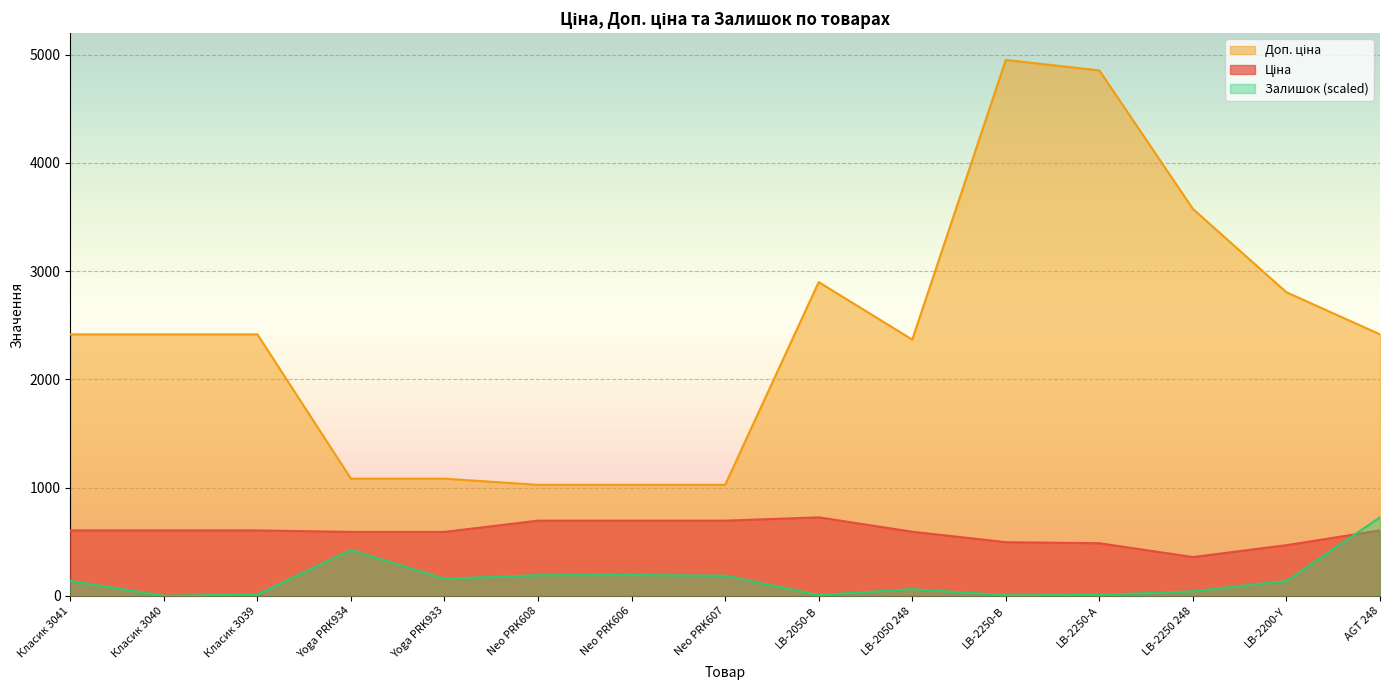

At how many categories does at least one series exceed 2188?

10